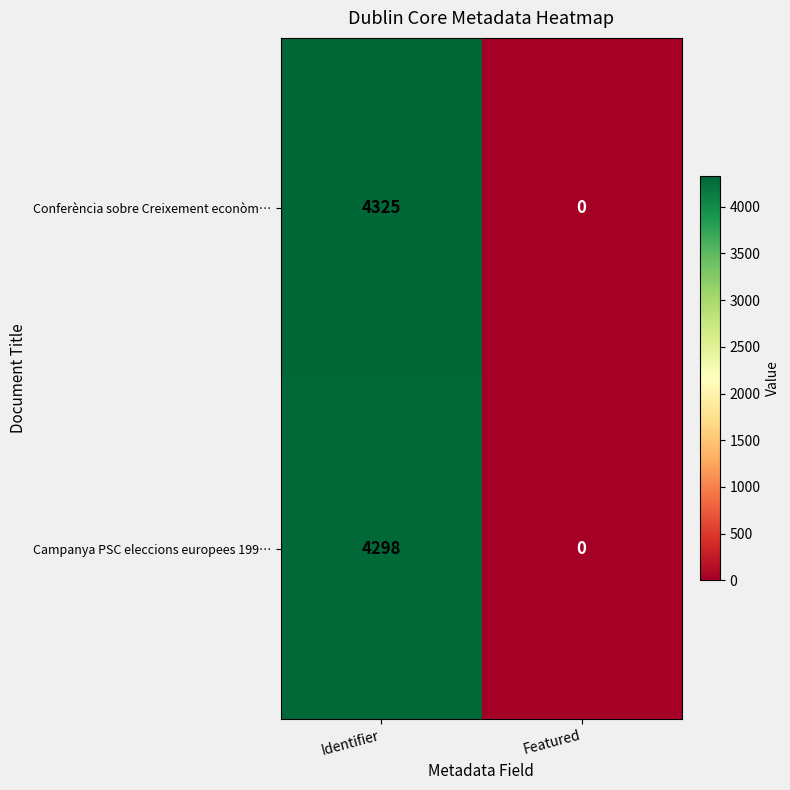

What is the difference between the Campanya PSC eleccions europees 199… values at Featured and Identifier?

4298